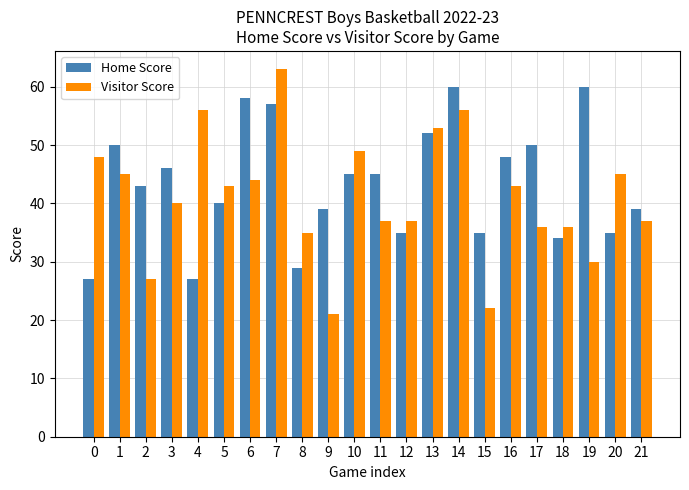

Where does the Home Score series first go above 45?

1